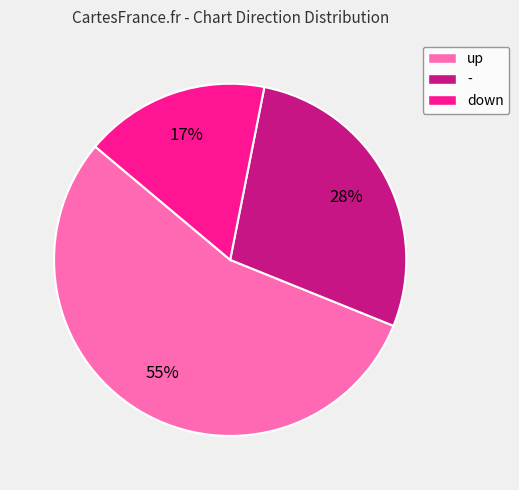

Which slice represents more than half of the pie?

up